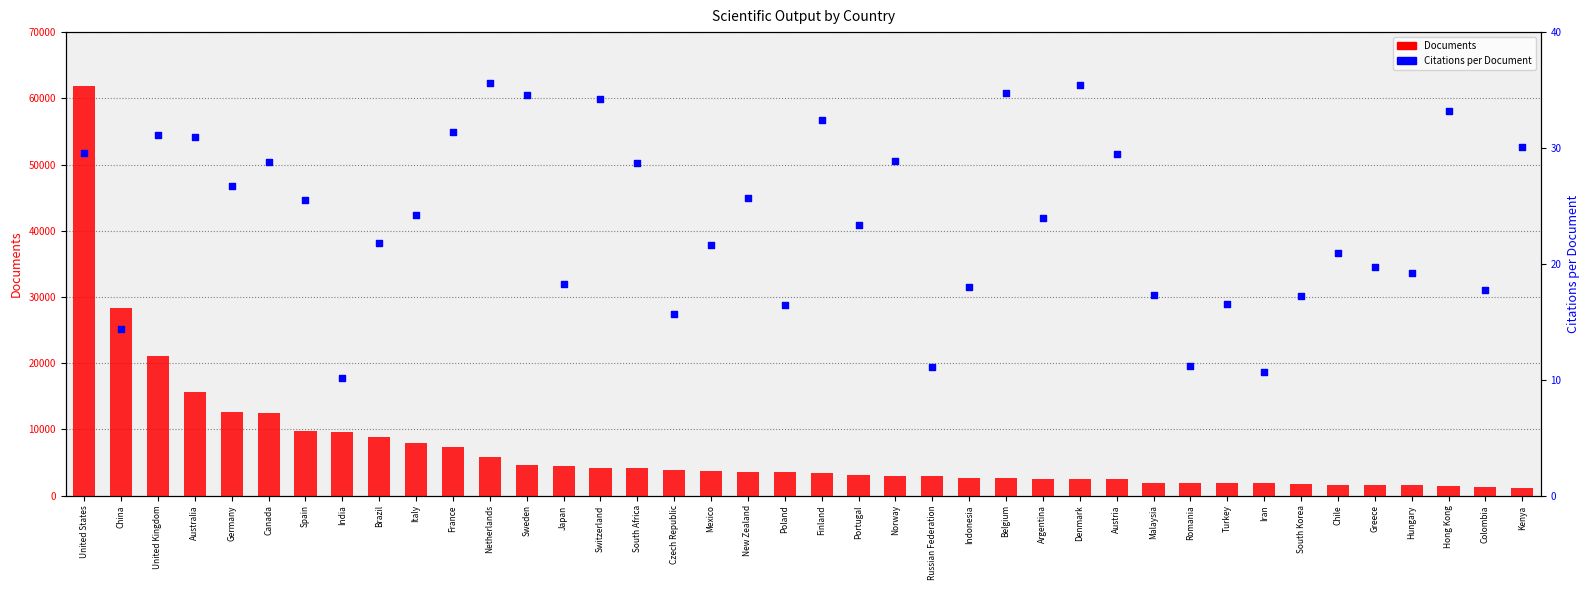

At which category is the sum across all series the highest?

United States